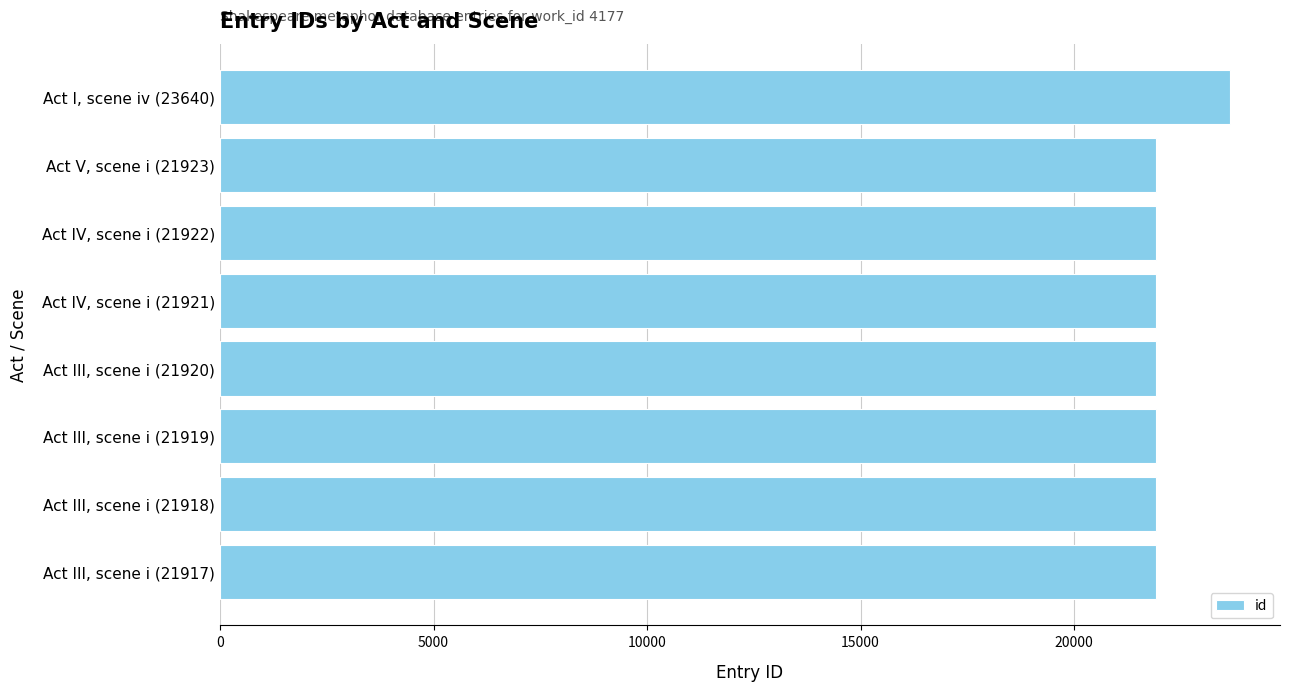

Between Act III, scene i (21917) and Act I, scene iv (23640), which is larger?

Act I, scene iv (23640)